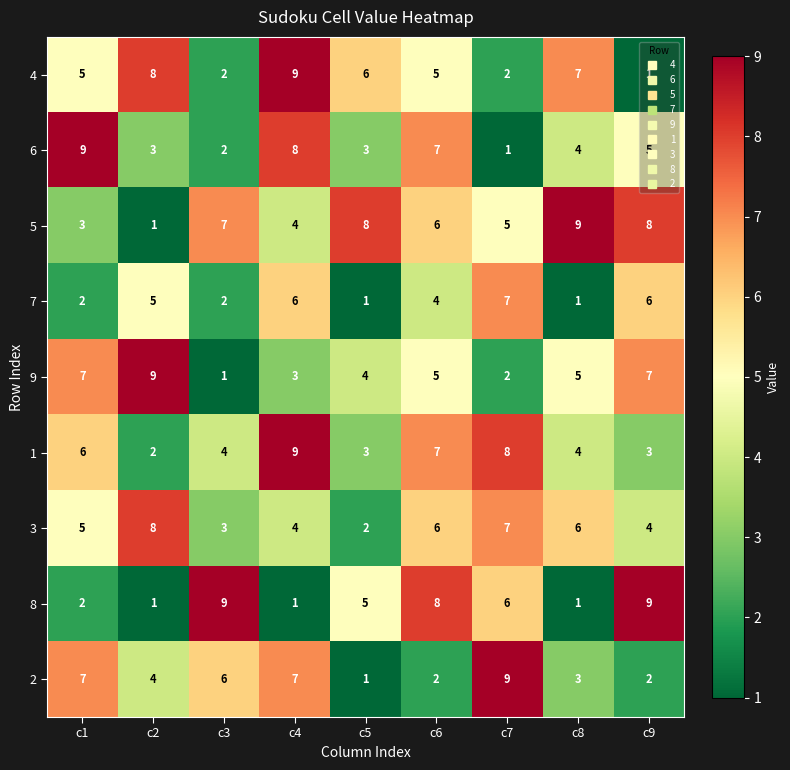

The 1 series shows 8 at c7. True or false?

True